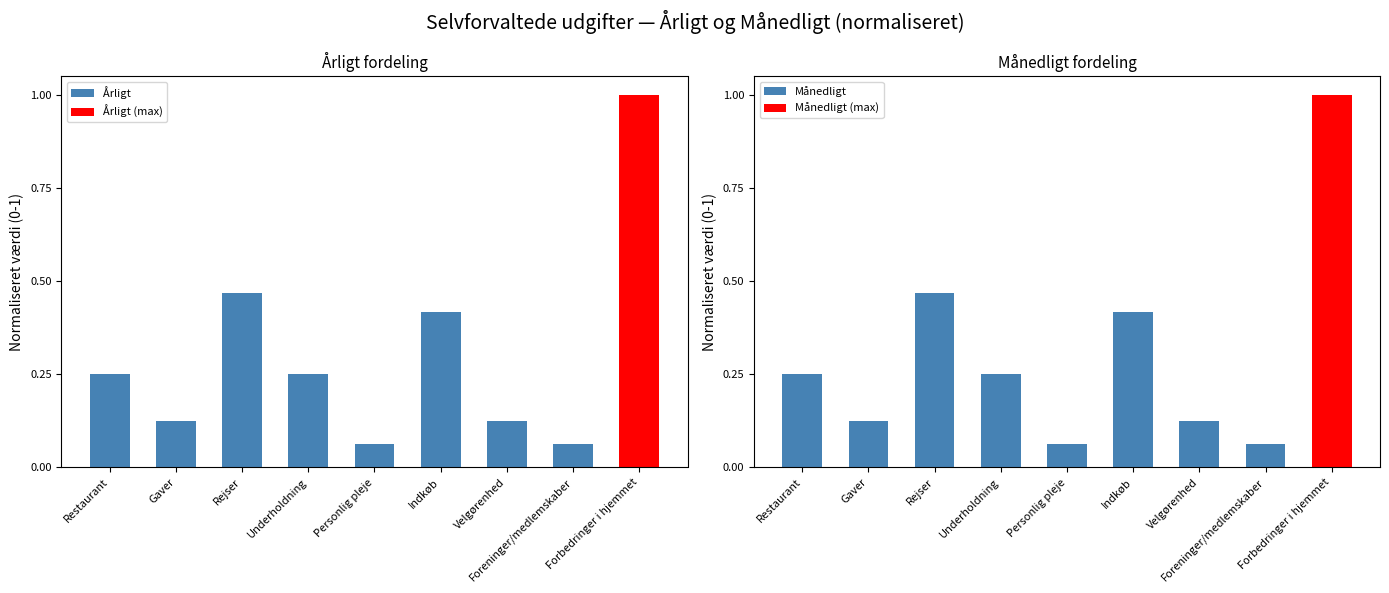

What is the difference between the second highest and second lowest values in the Årligt series?

0.4